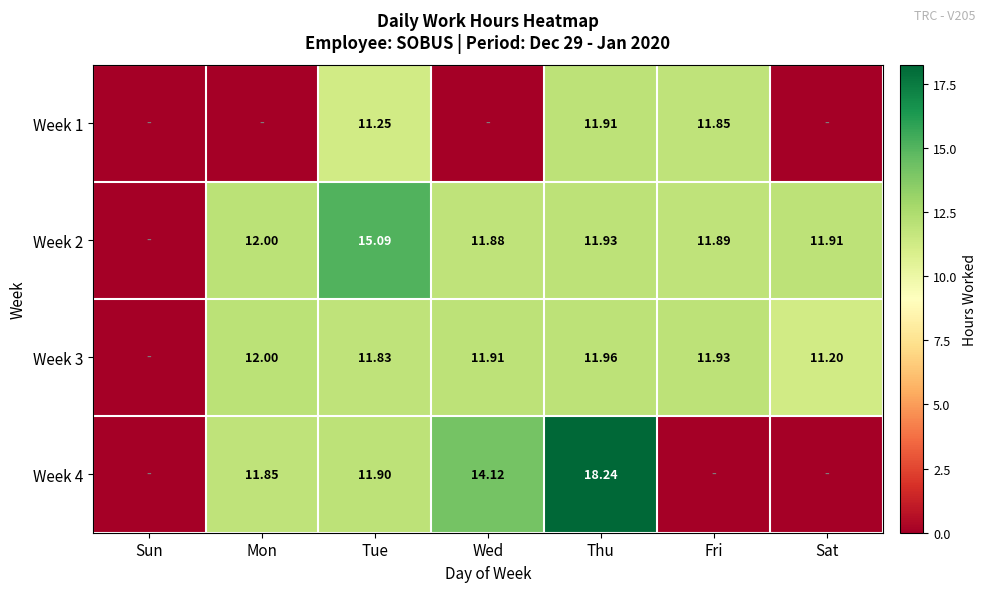

How many categories are shown in the chart?

7